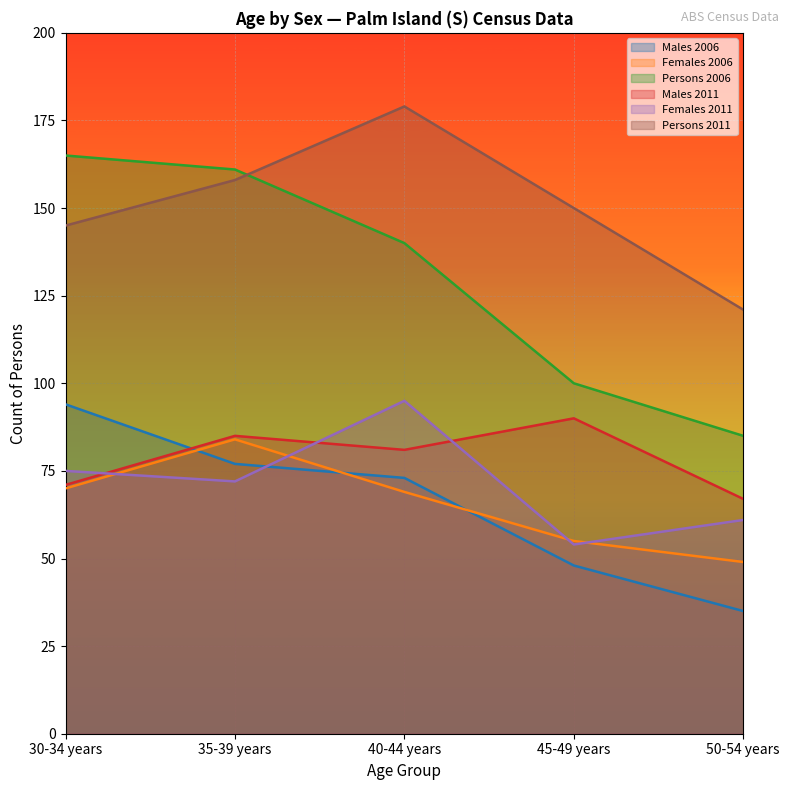

Reading left to right, extract all data points from this chart.

Males 2006: 94	77	73	48	35
Females 2006: 70	84	69	55	49
Persons 2006: 165	161	140	100	85
Males 2011: 71	85	81	90	67
Females 2011: 75	72	95	54	61
Persons 2011: 145	158	179	150	121